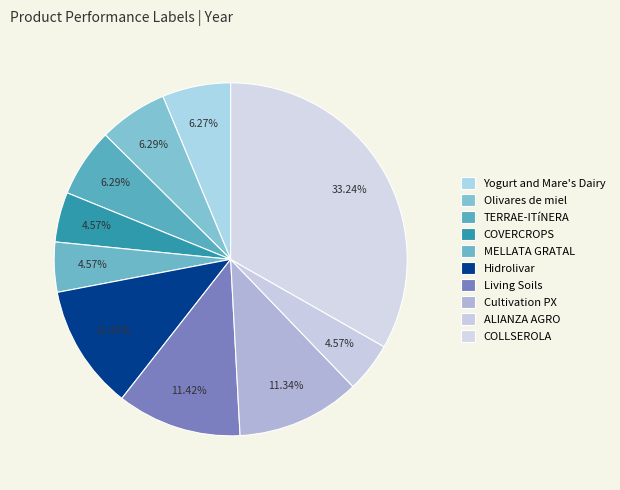

Which slice is the largest?

COLLSEROLA